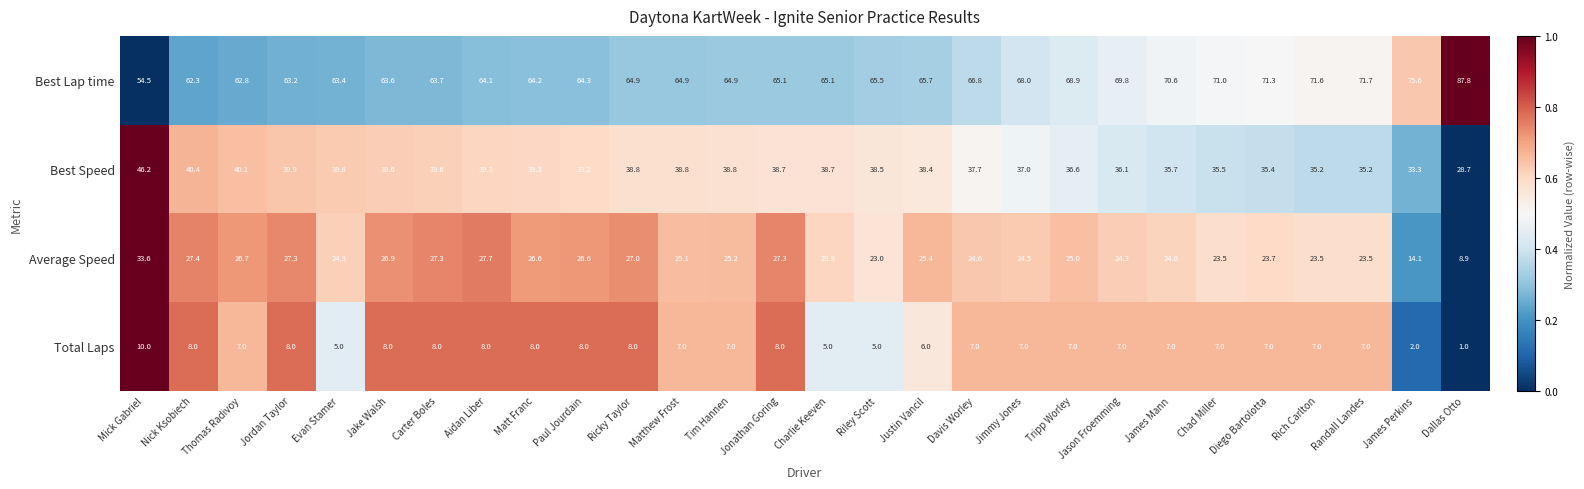

What is the greatest value displayed?

87.8